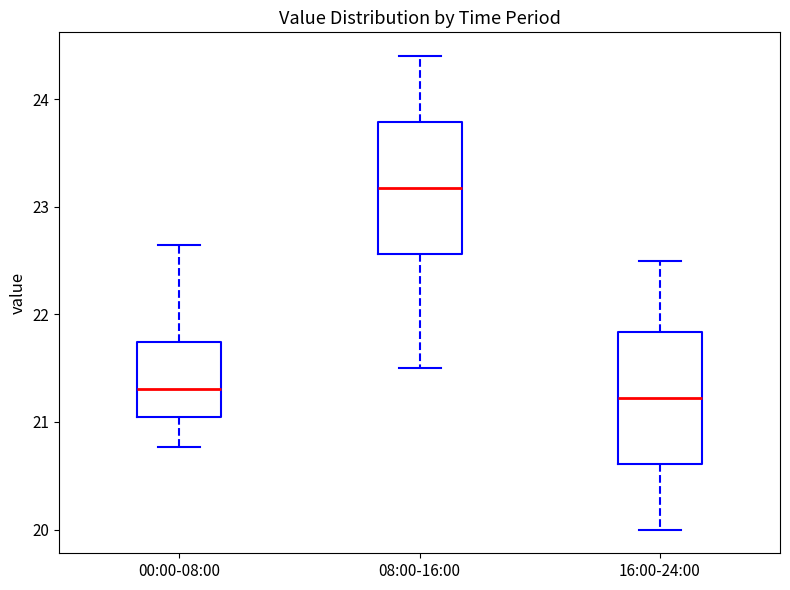

Reading left to right, read every box against the y-axis: the position of its median line, the range the box covers, and the ends of its whiskers. The values are not printed on the chart, so give them approximately, as read against the axis.

00:00-08:00: median 21.3, box 21.0 to 21.7, whiskers 20.8 to 22.6
08:00-16:00: median 23.2, box 22.6 to 23.8, whiskers 21.5 to 24.4
16:00-24:00: median 21.2, box 20.6 to 21.8, whiskers 20.0 to 22.5